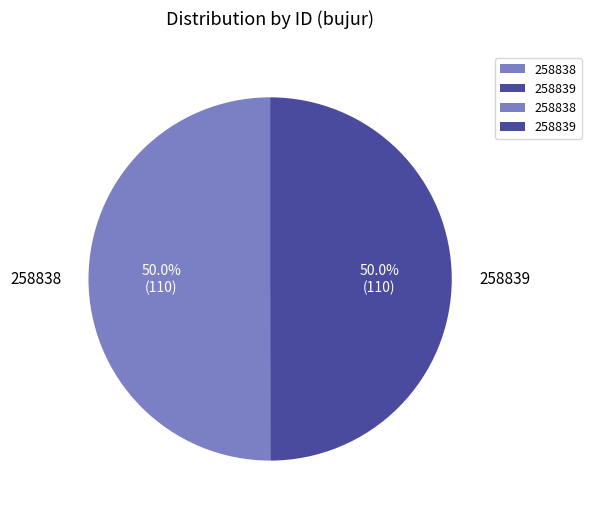

What percentage is NOT represented by 258839?

50.0%